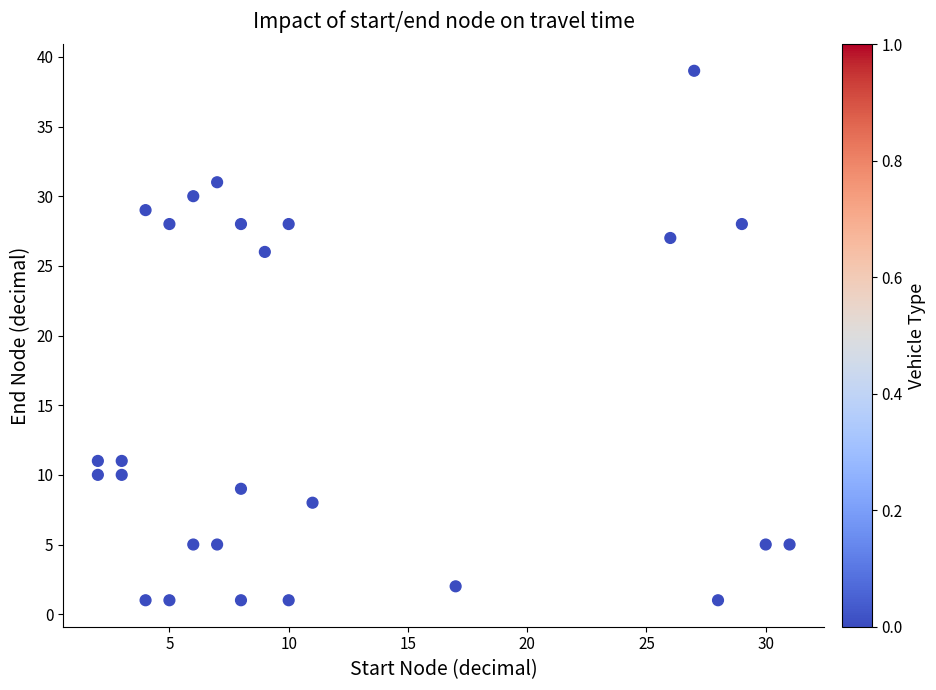

What Y value in the scatter plot is closest to 20?

26